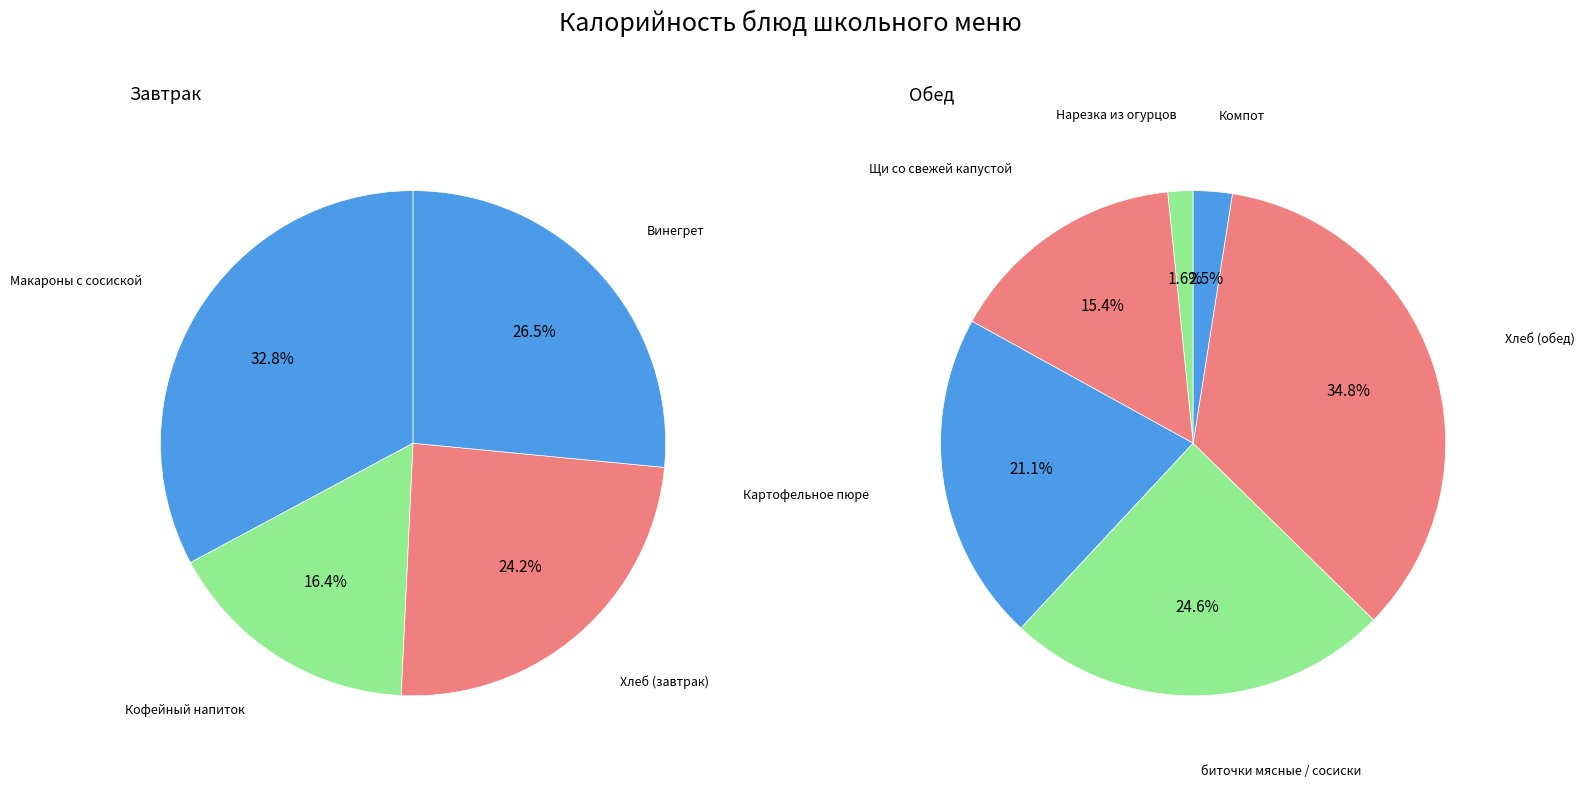

Which category has the smallest portion of the pie?

Нарезка из огурцов